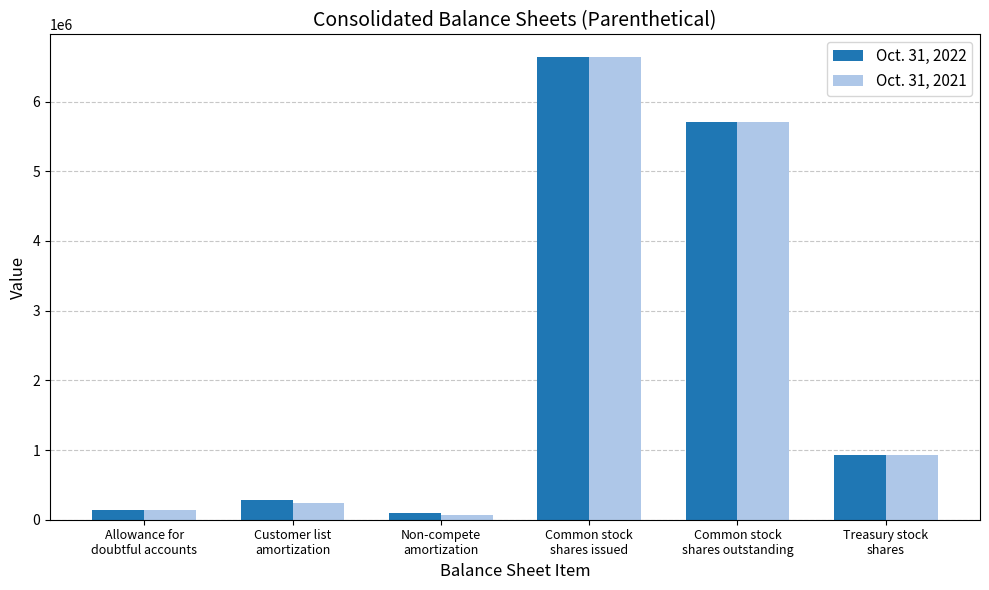

List the series in order of their overall mean, highest first.

Oct. 31, 2022, Oct. 31, 2021